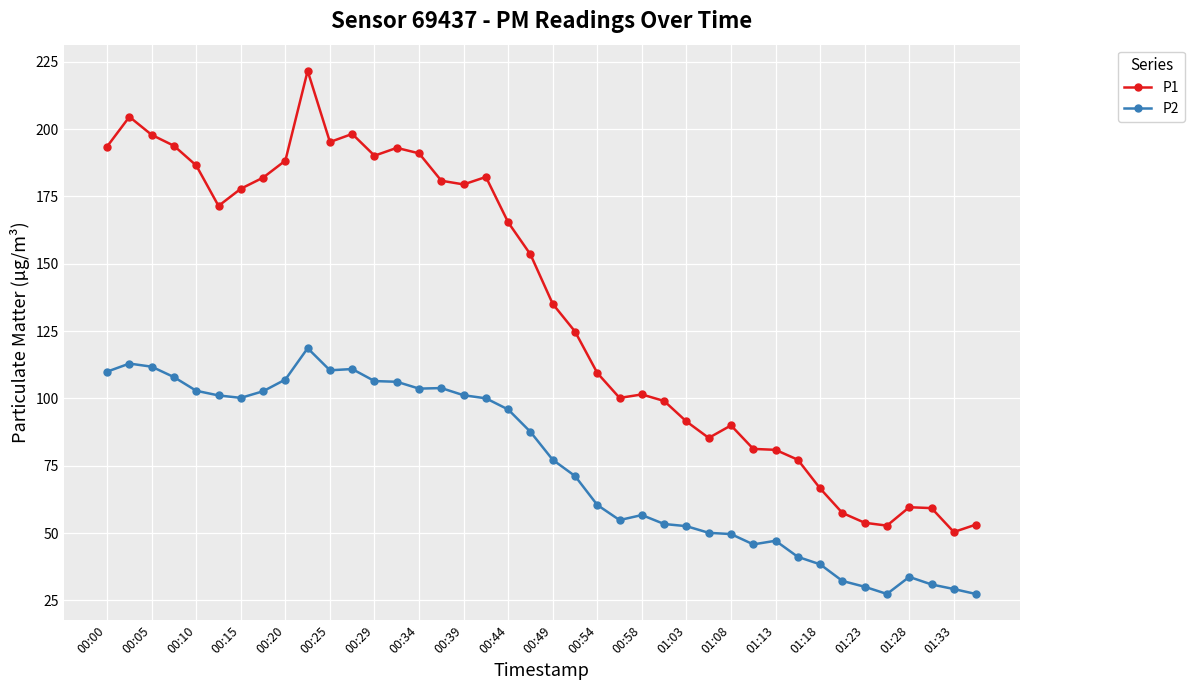

What is the value of the P2 point at the 17th from the left?

101.2